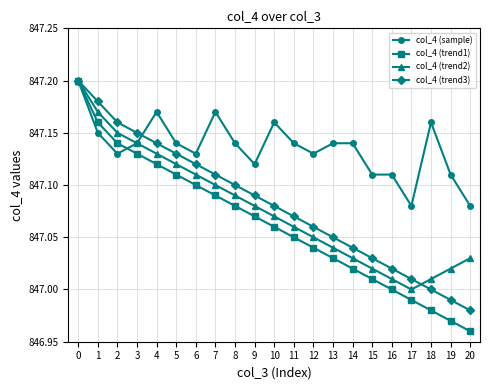

At how many categories does at least one series exceed 847?

21